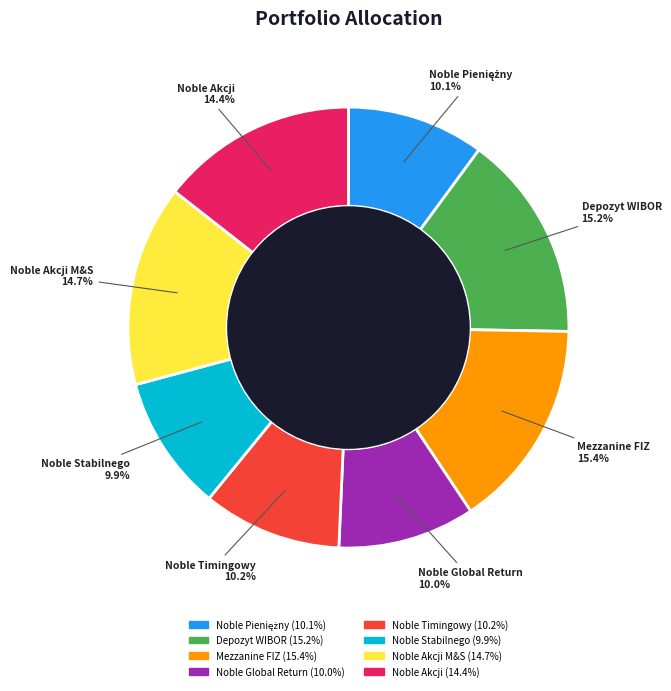

How many slices are in this pie chart?

8